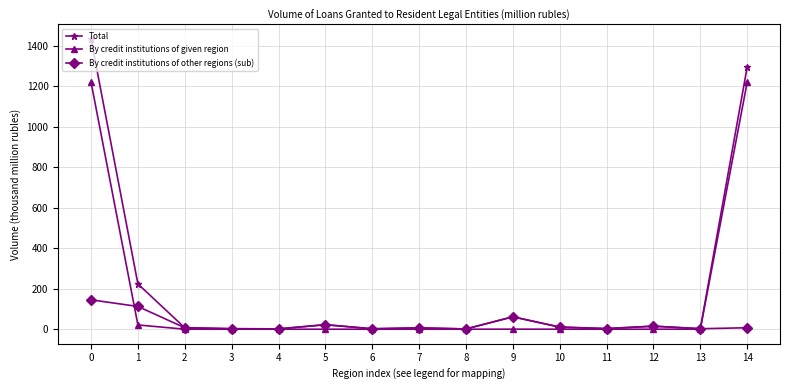

At how many categories does at least one series exceed 1016?

2